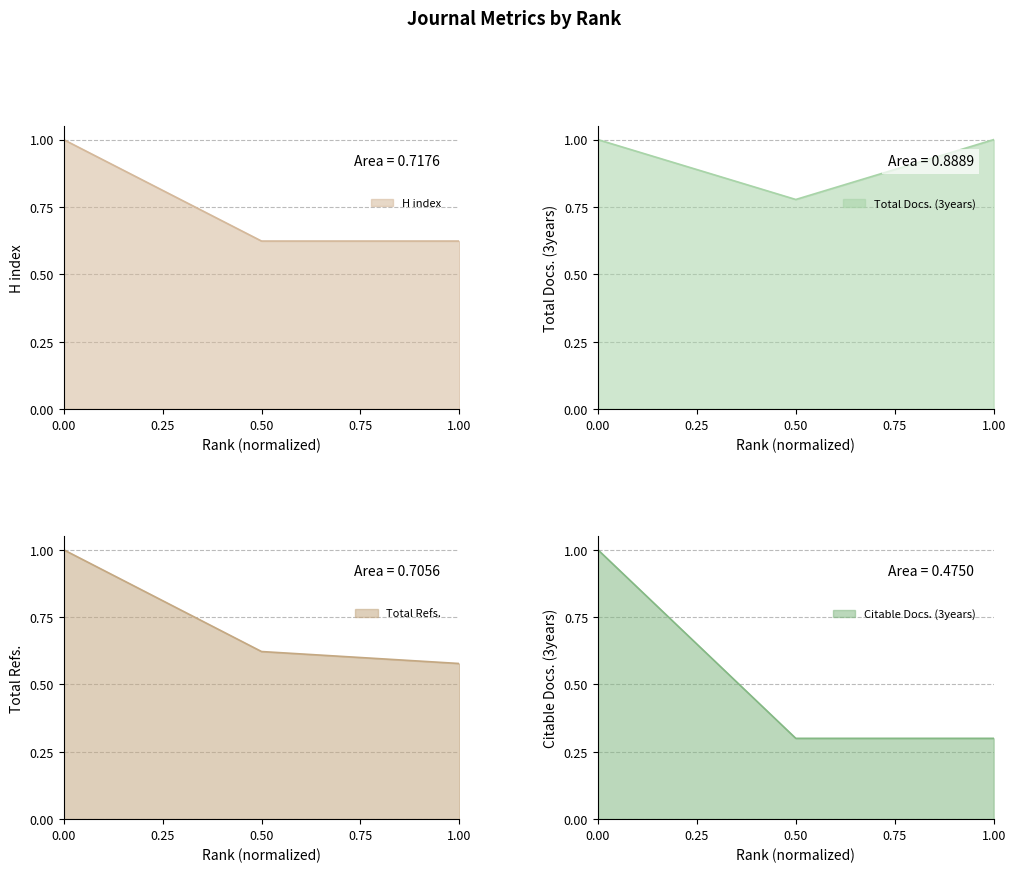

What value does the Citable Docs. (3years) series have at 0.00?

1.0